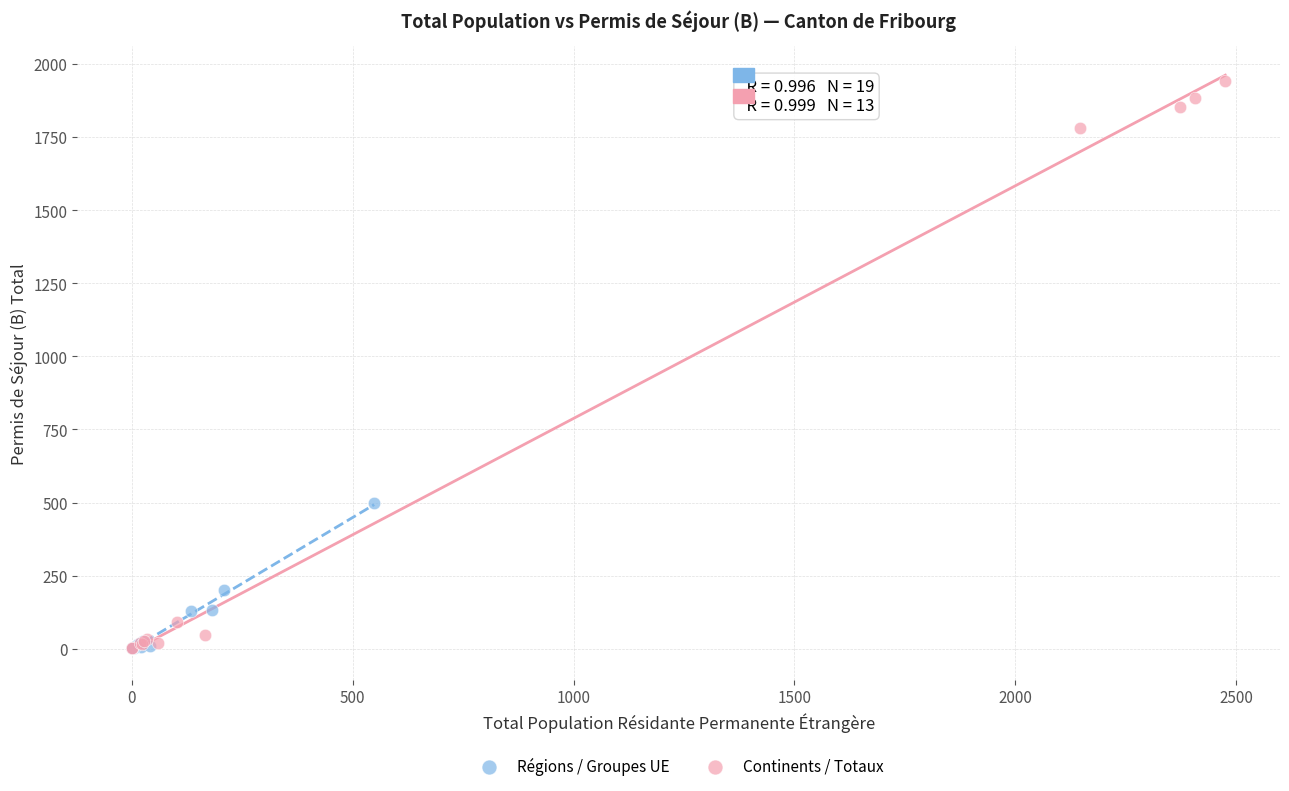

Which series has the widest spread of Y values?

Continents / Totaux